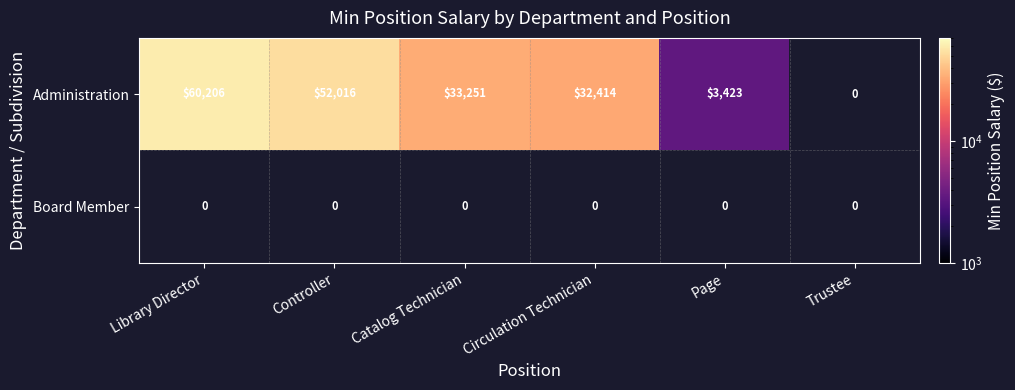

The value of Administration at Circulation Technician is 44978. True or false?

False